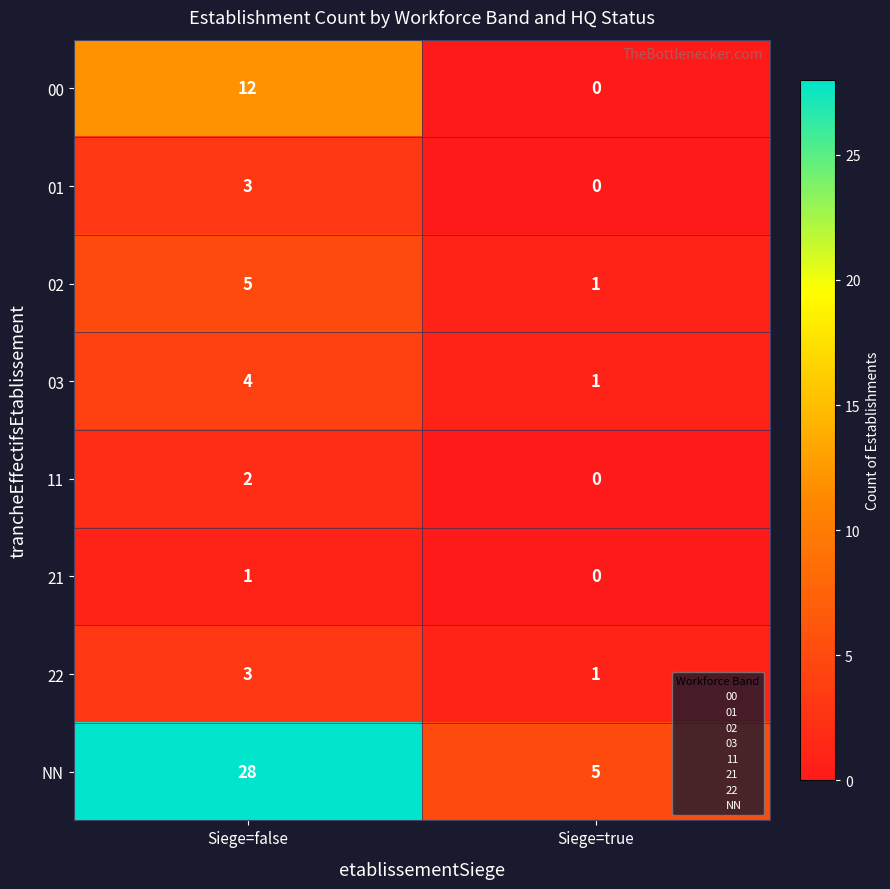

Which label corresponds to the smallest value in the chart?

Siege=true